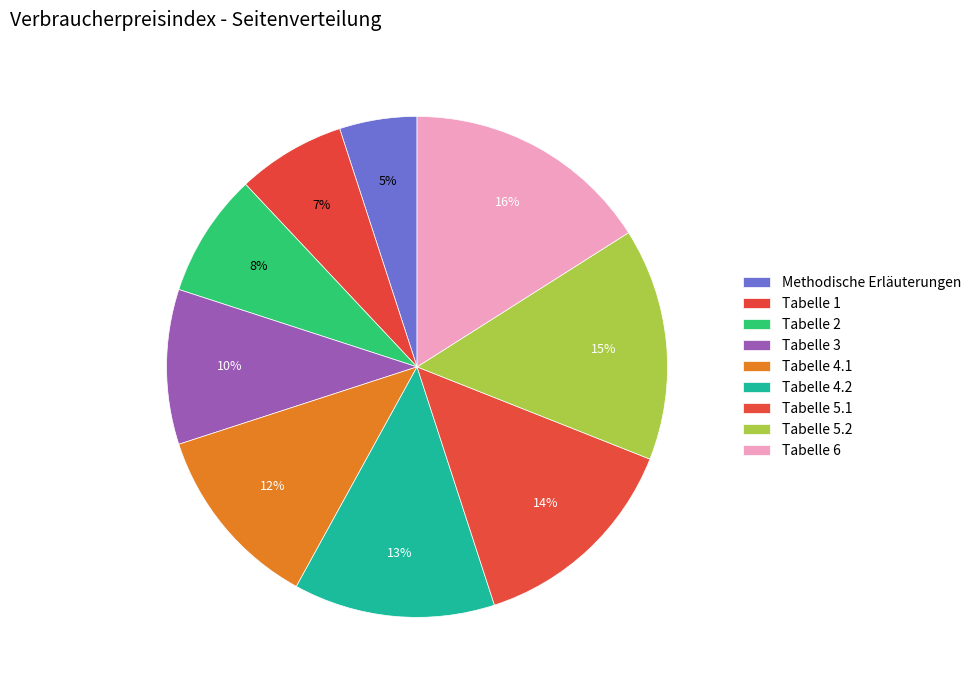

Between Tabelle 2 and Tabelle 3, which is larger?

Tabelle 3